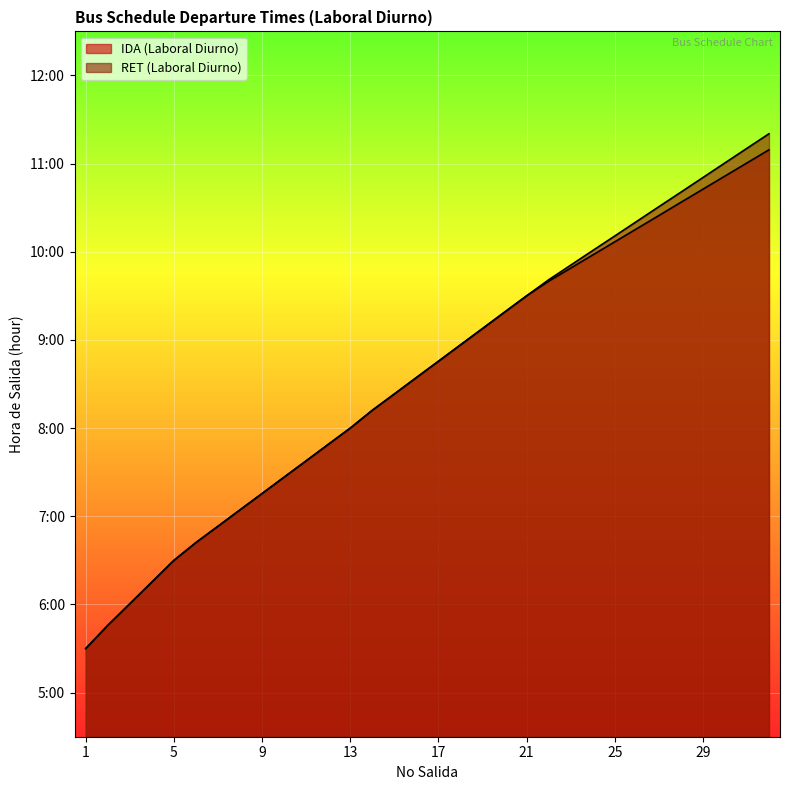

How many distinct data groups are displayed?

2